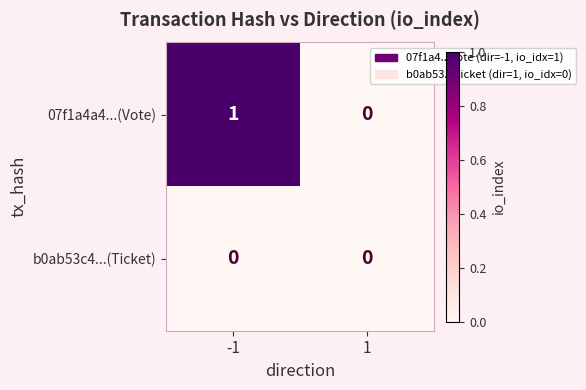

Which series has the largest range (max minus min)?

07f1a4a4...(Vote)